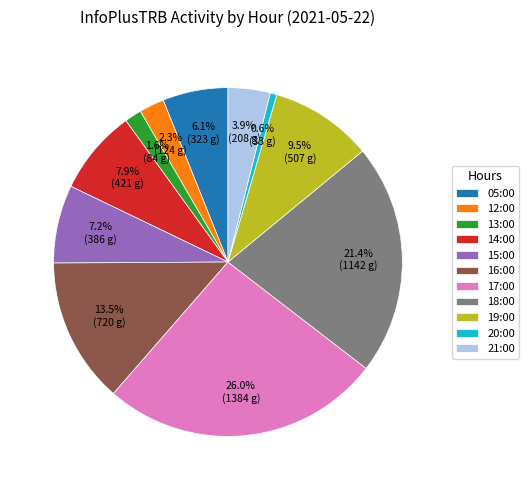

Count the number of slices in the pie.

11